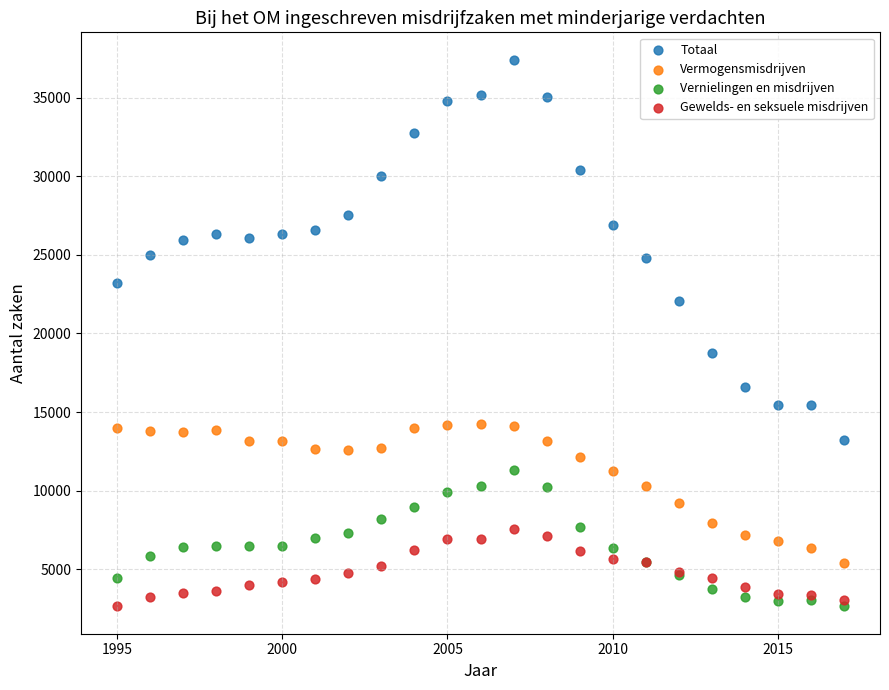

Across all series, what Y value is closest to 20025?

18740